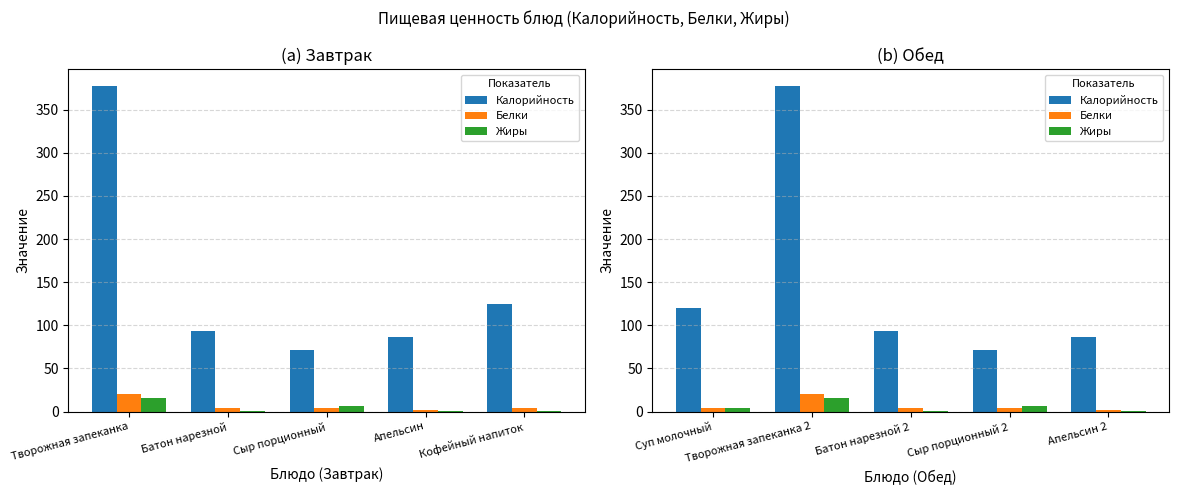

How many data points does each series have?

5